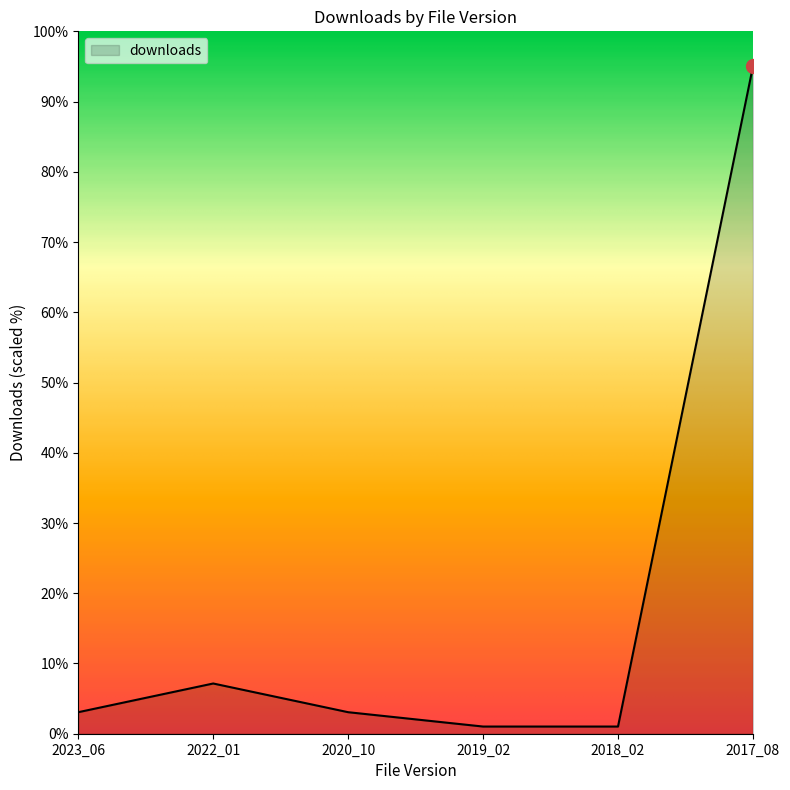

How many interior local peaks (higher than both neighbors) does the data have?

1